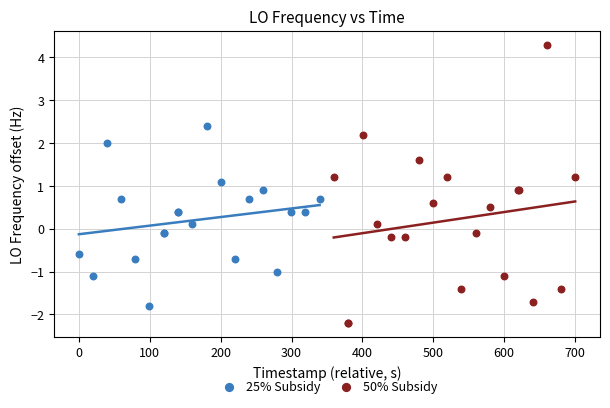

Which series reaches the minimum Y coordinate?

50% Subsidy